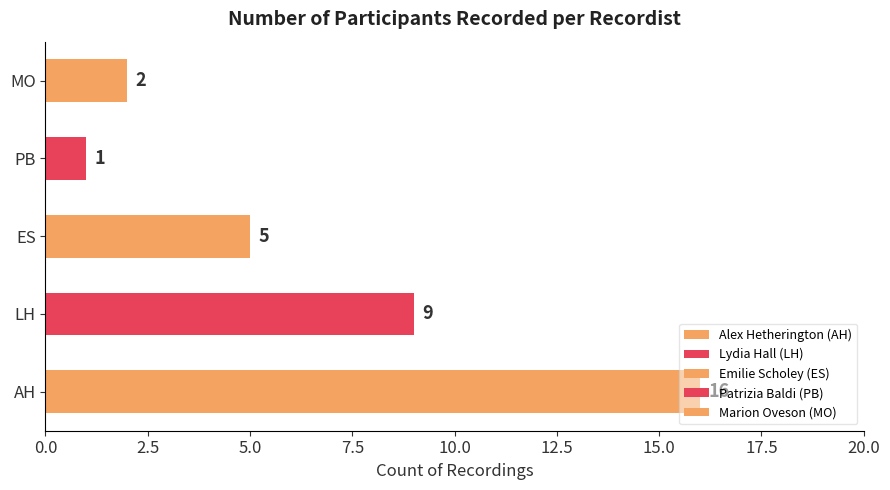

Between LH and AH, which is larger?

AH